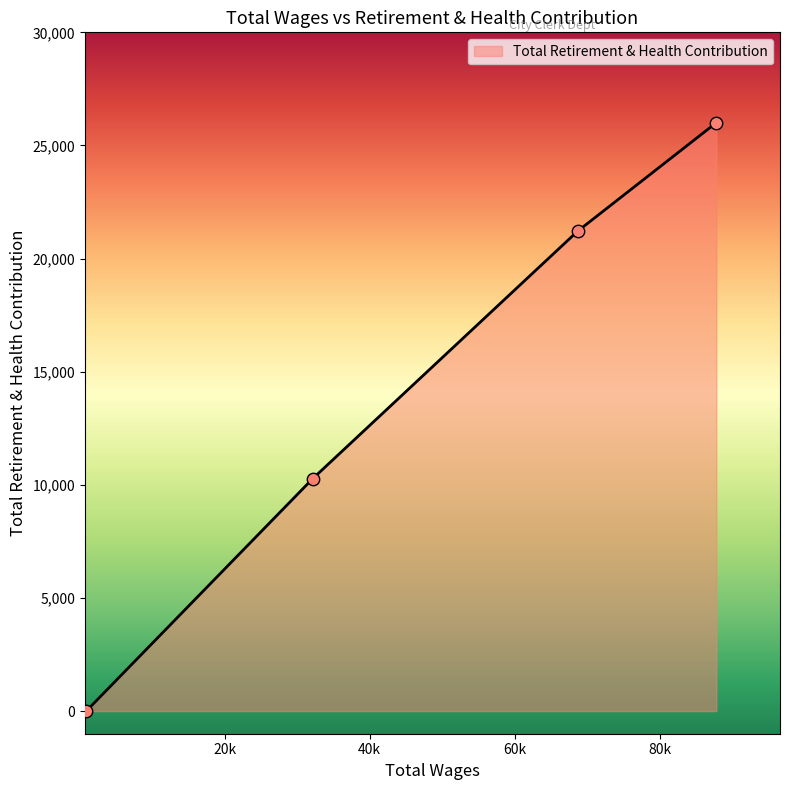

What is the maximum value shown in the chart?

26007